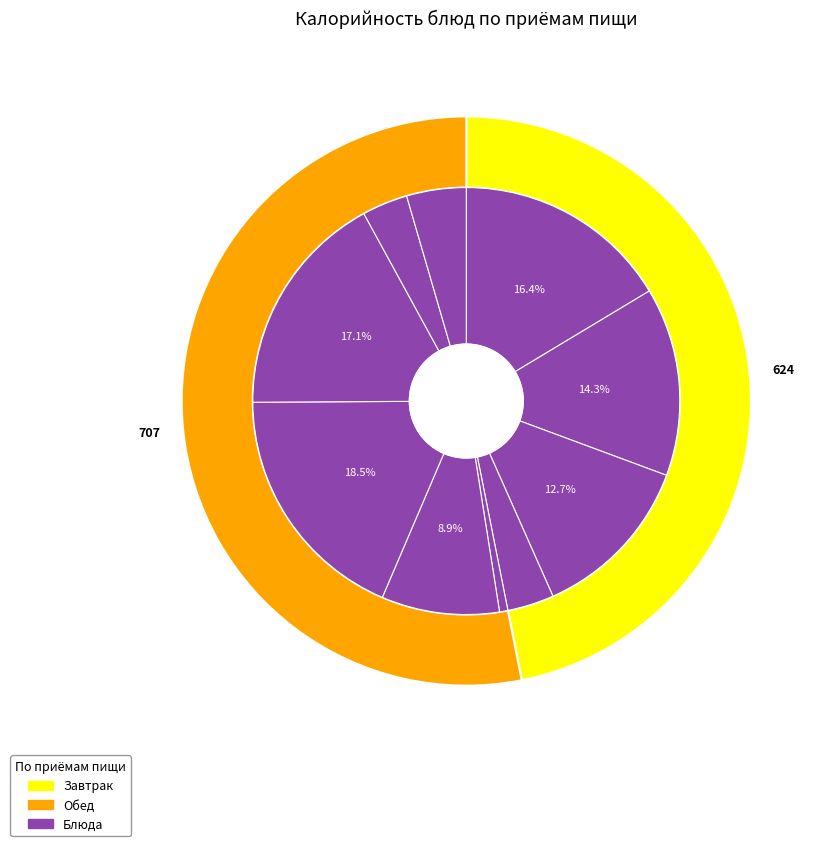

Is it true that Какао с молоком is 21% of the pie?

False